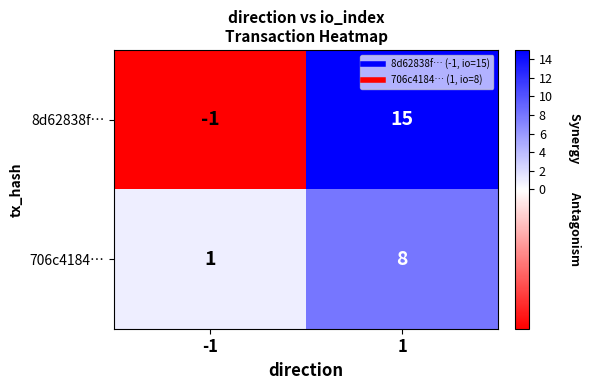

How many values in the 8d62838f… series are below 15?

1